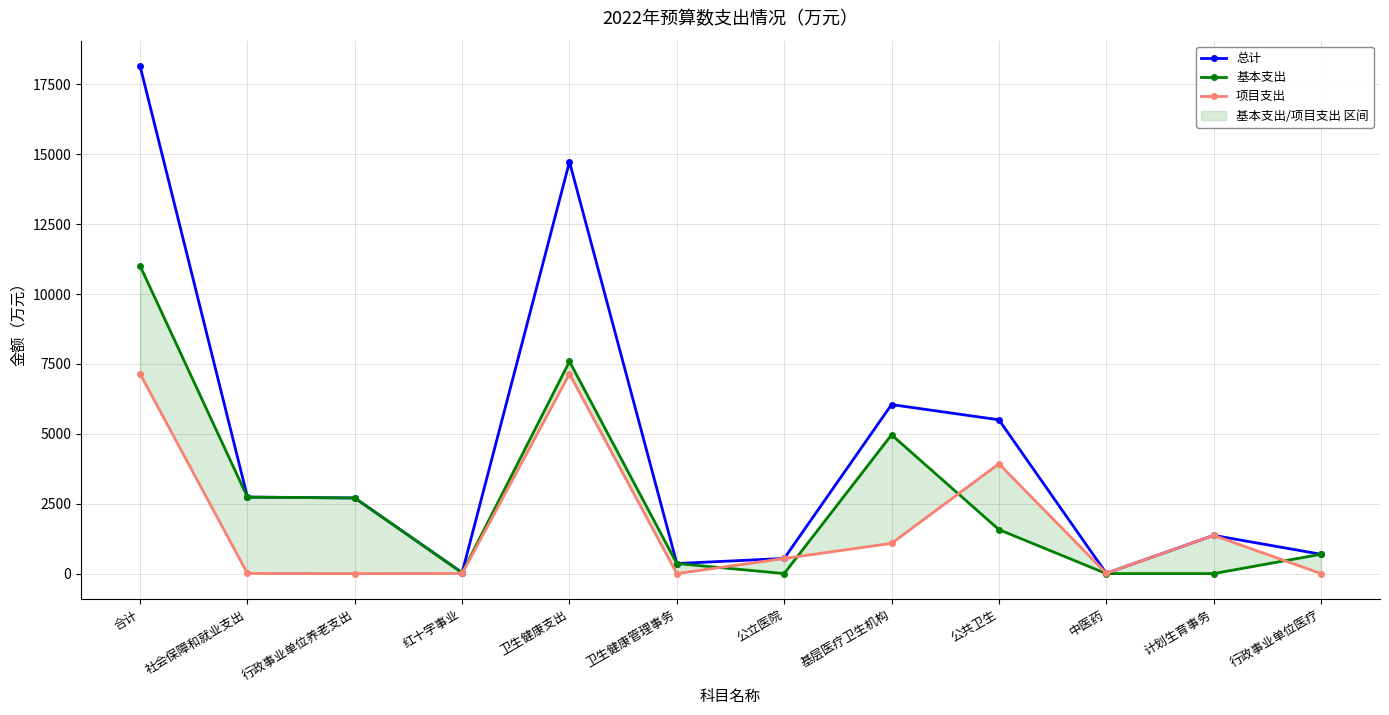

At which category does the chart reach its peak across all series?

合计